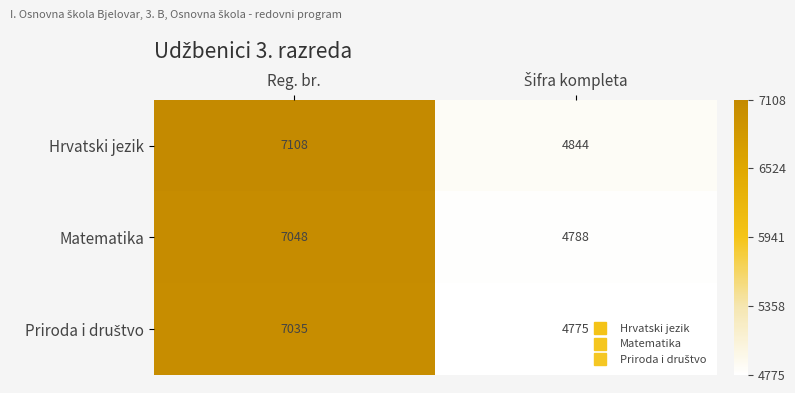

What is the difference between the maximum and minimum values in the Hrvatski jezik series?

2264